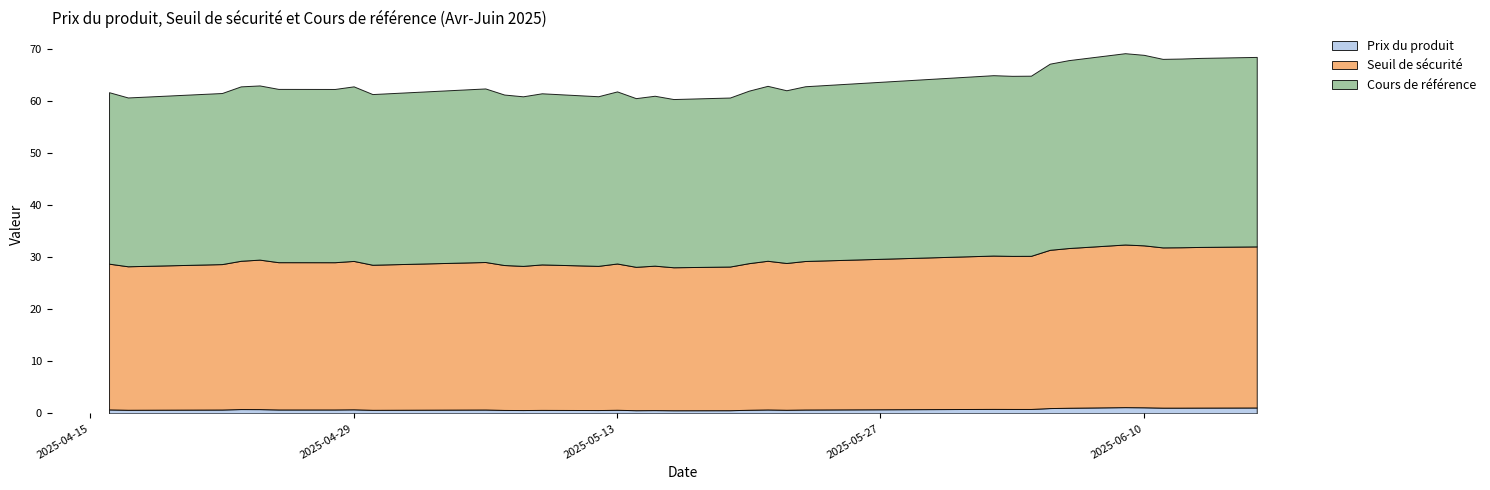

Reading right to left, transcribe all the data shown in this chart.

Prix du produit: 1.1	1.1	1.1	1.1	1.2	1.2	1.1	1.0	0.8	0.8	0.9	0.7	0.7	0.8	0.7	0.6	0.6	0.6	0.6	0.7	0.6	0.7	0.6	0.7	0.7	0.7	0.8	0.8	0.8	0.8	0.8	0.7	0.7	0.8
Seuil de sécurité: 31.0	30.9	30.9	30.8	31.1	31.3	30.7	30.4	29.5	29.4	29.5	28.6	28.2	28.6	28.2	27.6	27.5	27.8	27.6	28.1	27.7	28.0	27.7	27.9	28.4	27.9	28.5	28.3	28.3	28.8	28.5	28.0	27.6	28.0
Cours de référence: 36.4	36.4	36.3	36.3	36.6	36.8	36.1	35.8	34.6	34.6	34.7	33.6	33.2	33.6	33.2	32.5	32.4	32.7	32.4	33.1	32.6	32.9	32.6	32.8	33.4	32.8	33.6	33.3	33.3	33.5	33.5	32.9	32.5	33.0